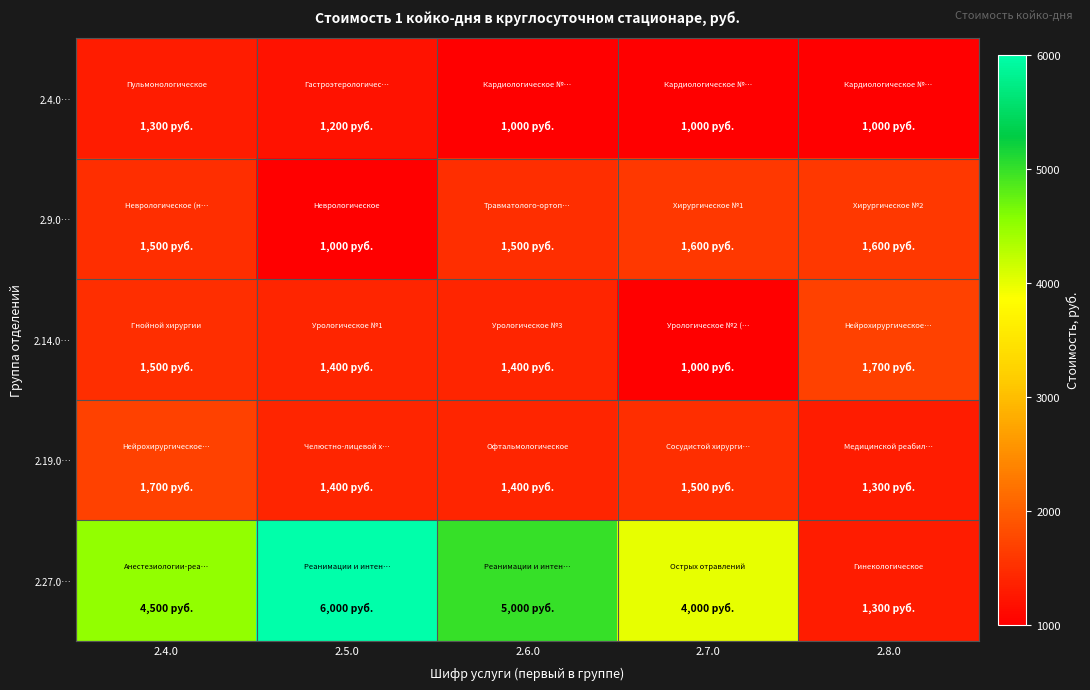

What is the total value across all series at 2.5.0?

11000